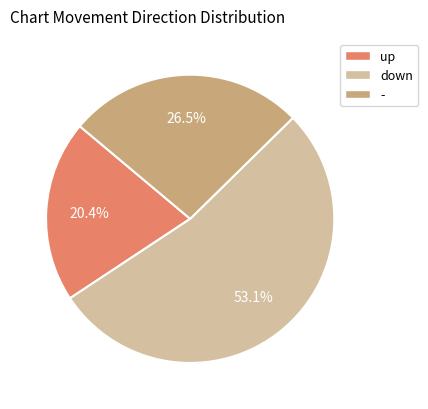

Which slice represents more than half of the pie?

down